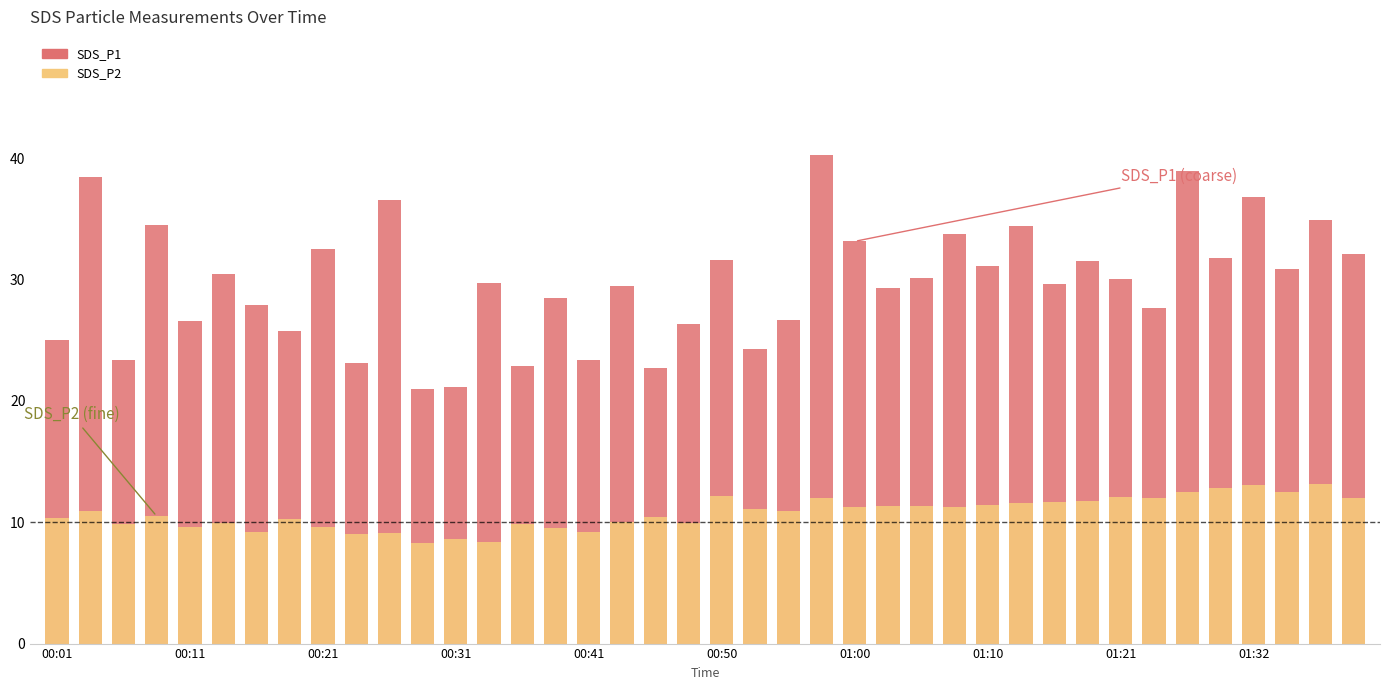

What is the difference between the SDS_P1 values at 01:00 and 33?

0.2